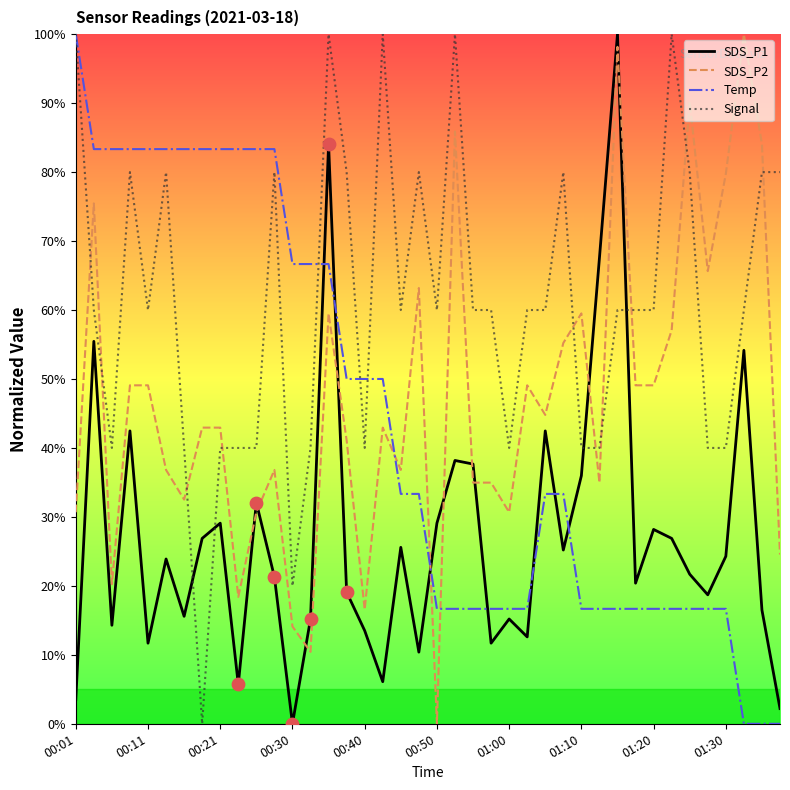

After their last crossing, which series has the higher values: Signal or SDS_P1?

Signal